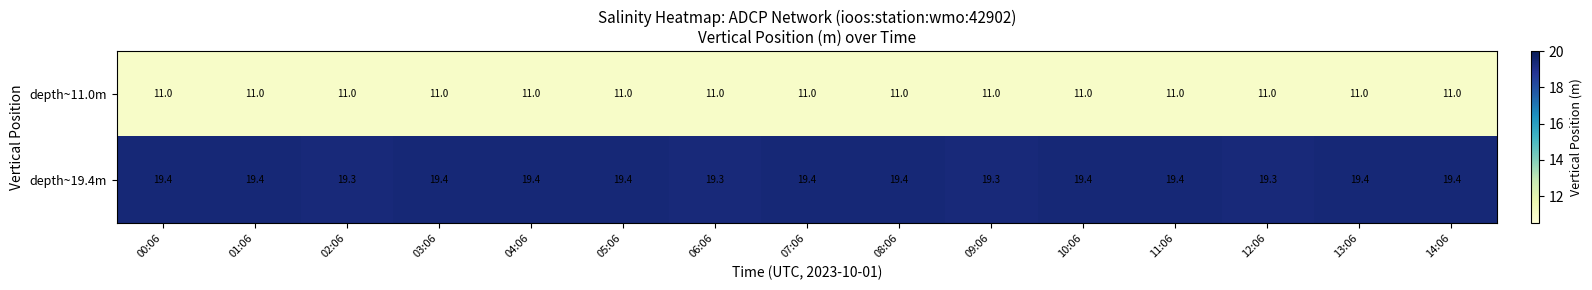

The value of depth~11.0m at 02:06 is 2.2. True or false?

False